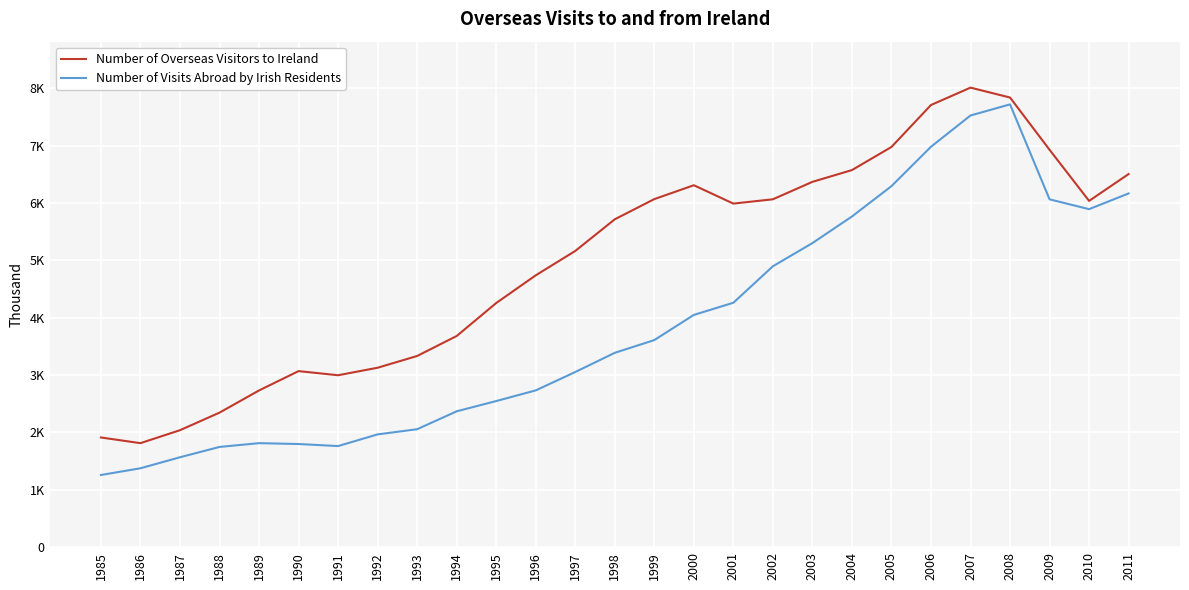

What is the minimum value shown in the chart?

1258